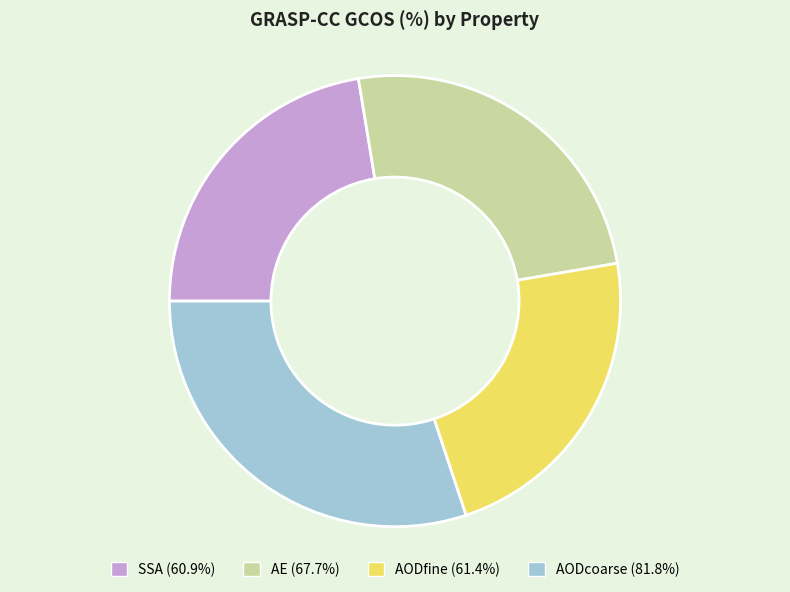

How many slices are in this pie chart?

4